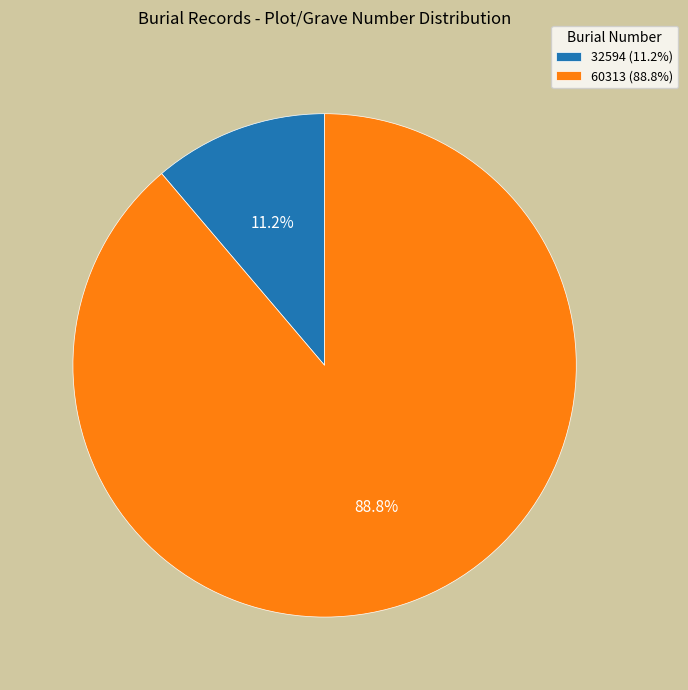

What percentage is the 32594 slice, to the nearest percent?

11%